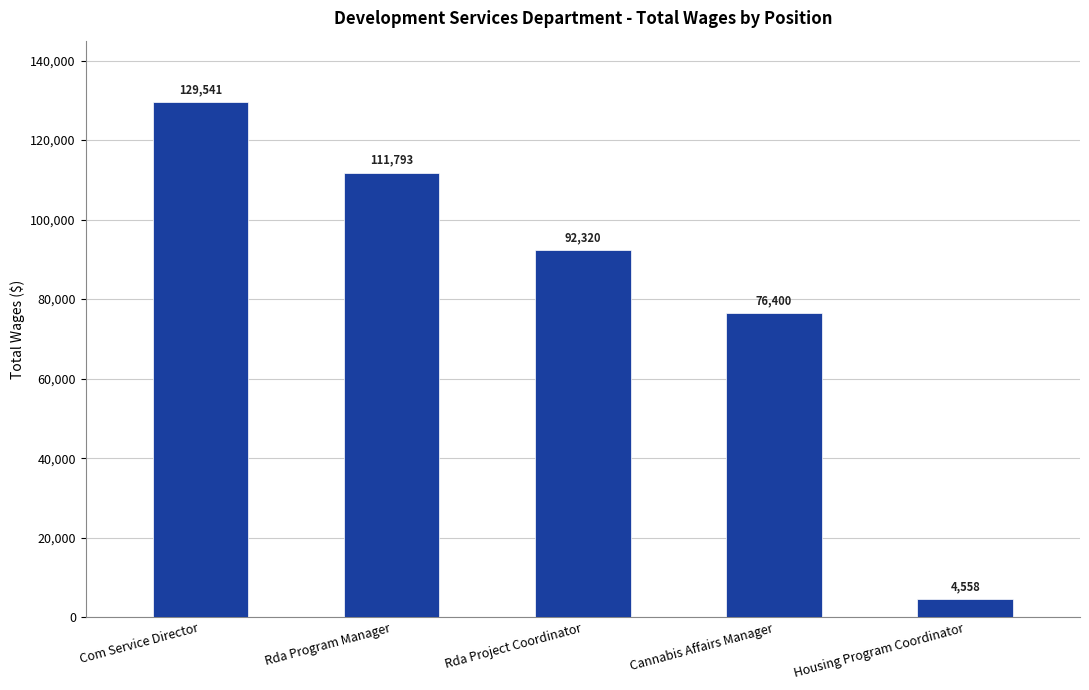

Rank the categories by value from lowest to highest.

Housing Program Coordinator, Cannabis Affairs Manager, Rda Project Coordinator, Rda Program Manager, Com Service Director